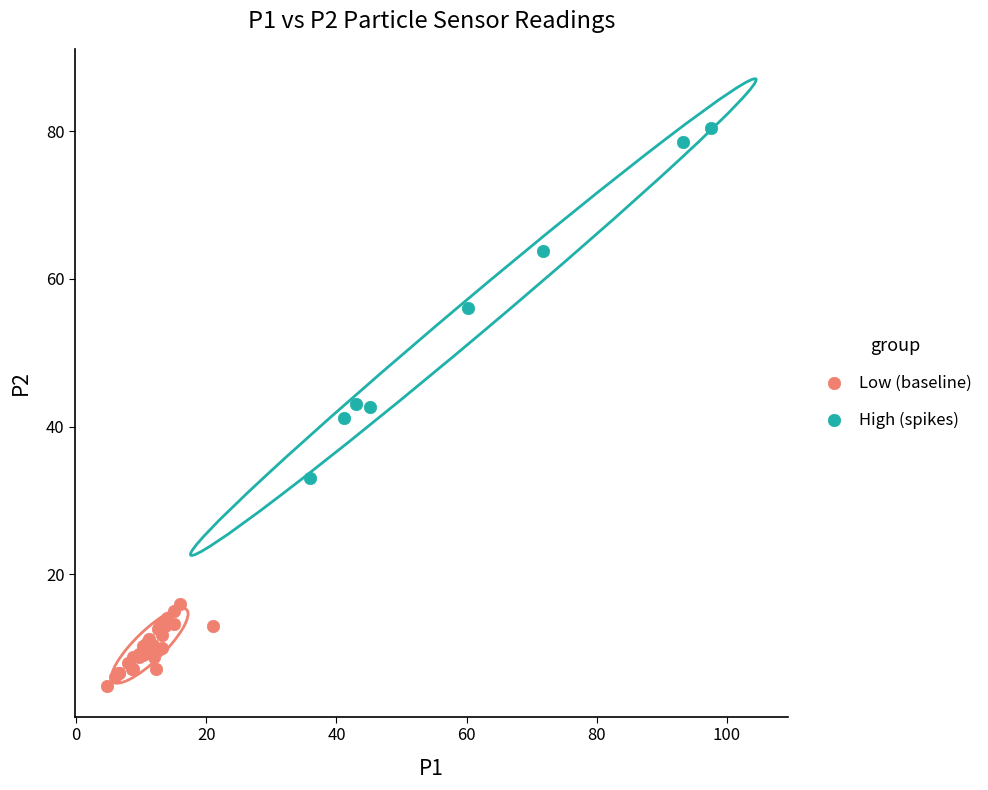

Which series reaches the maximum Y coordinate?

High (spikes)